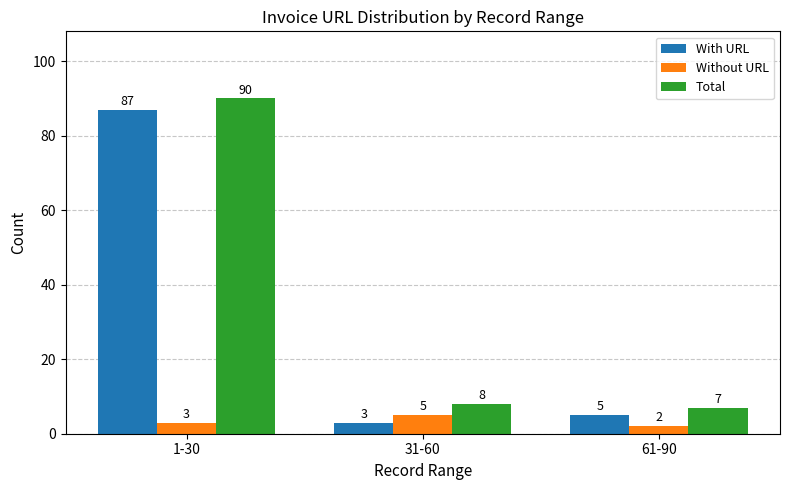

Count the Without URL values in the range 2 to 5.

3